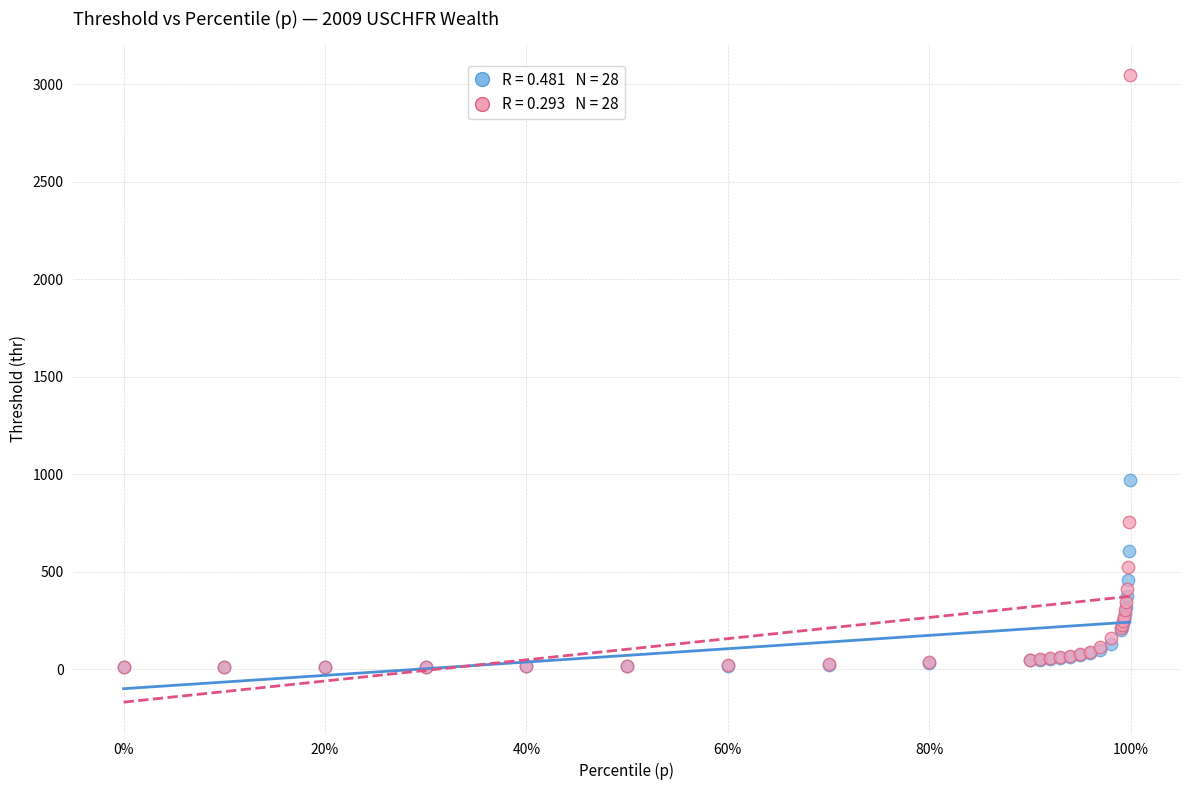

Across all series, what Y value is closest to 1526?

968.7